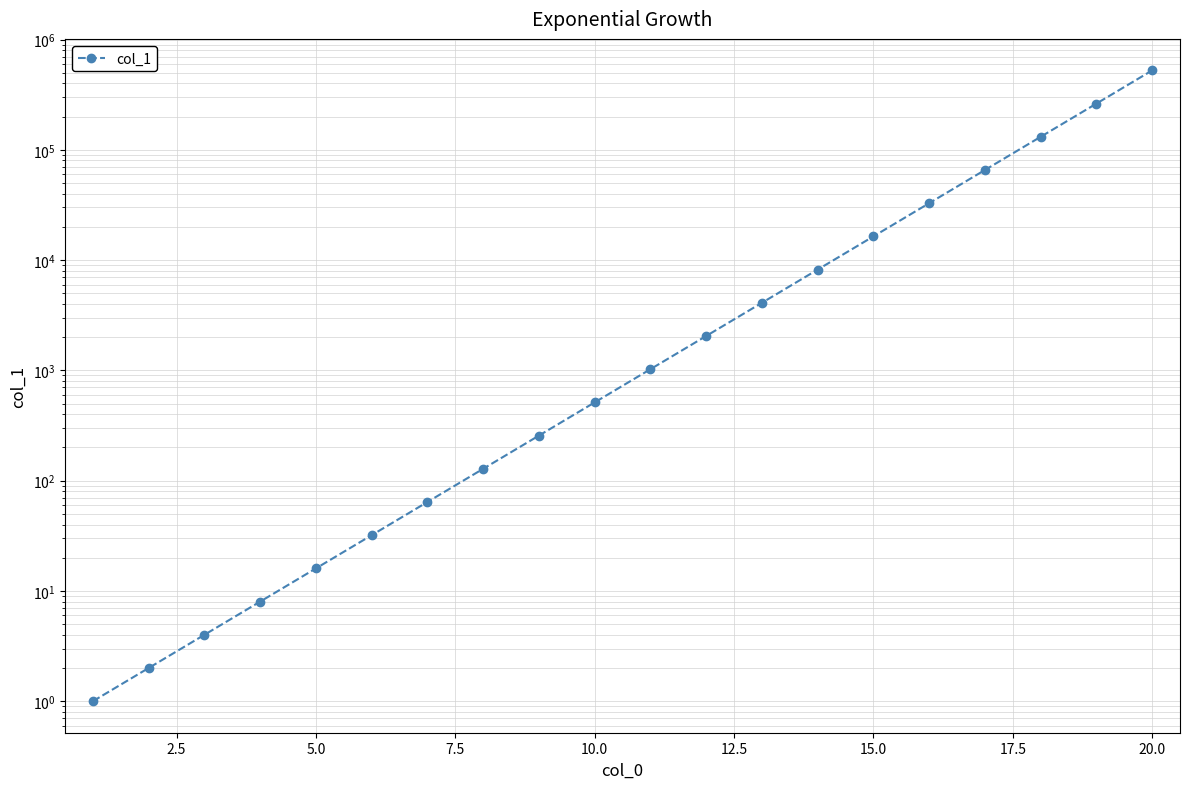

What is the value of the 5th point from the left?

16